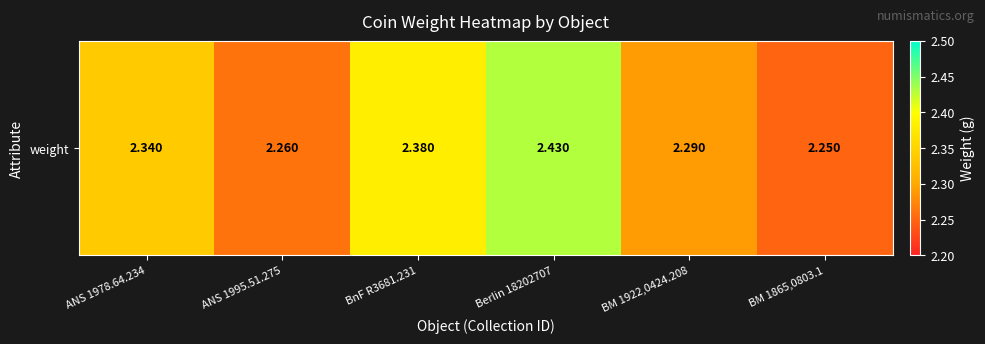

What is the ratio of the value at ANS 1978.64.234 to the value at Berlin 18202707?

1.0